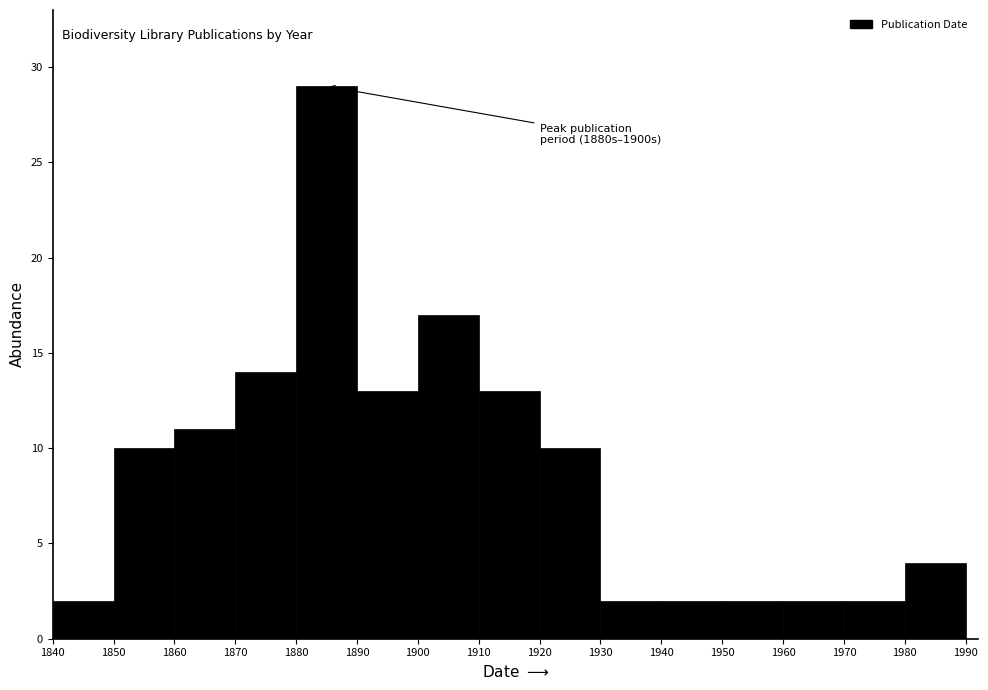

Which range on the x-axis has the tallest bar?

1880 to 1890